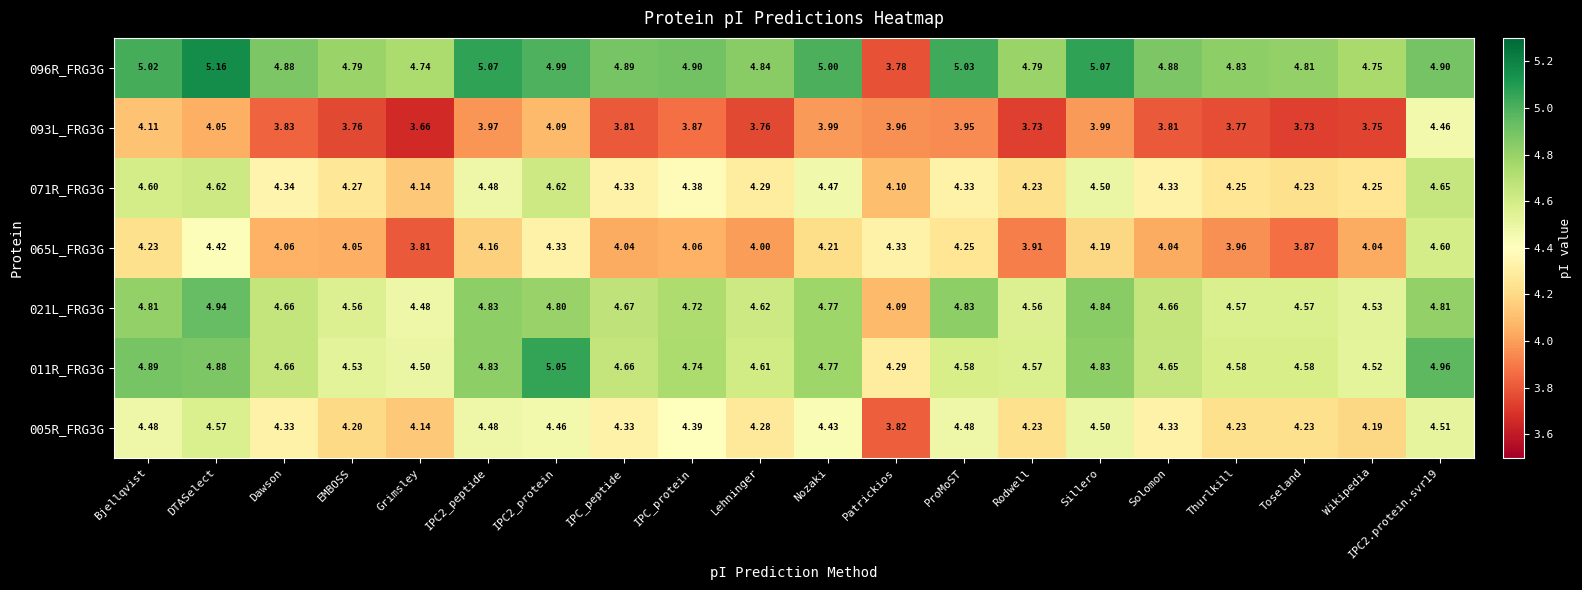

Where does the 065L_FRG3G series first go above 4?

Bjellqvist